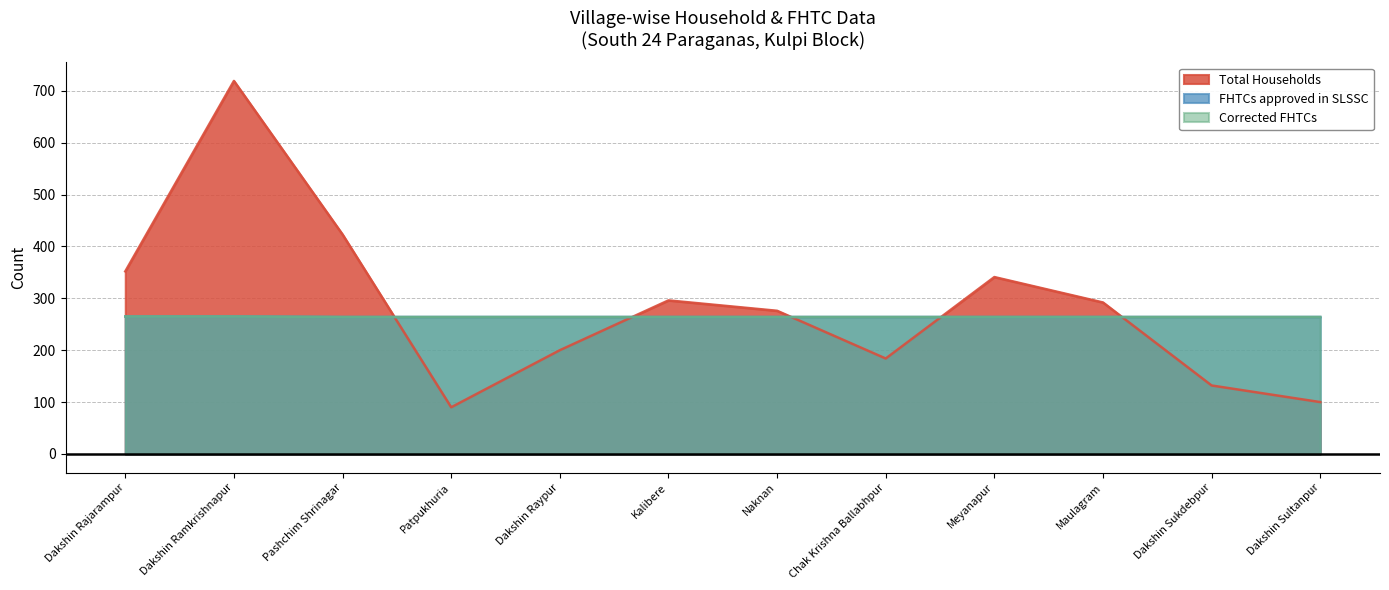

Is the value of FHTCs approved in SLSSC at Dakshin Ramkrishnapur greater than the value of Corrected FHTCs at Dakshin Ramkrishnapur?

No